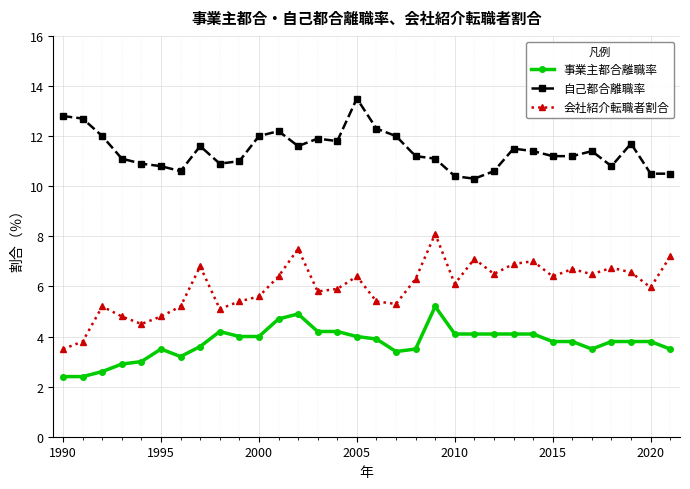

True or false: 事業主都合離職率 and 自己都合離職率 intersect in this chart.

False